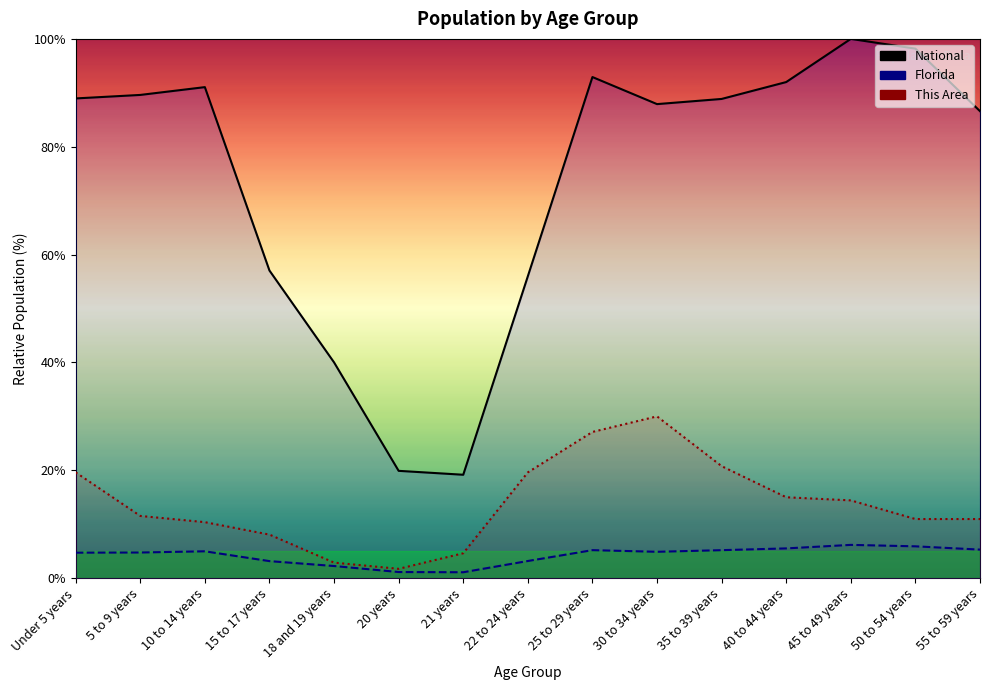

Reading right to left, list all the values displayed in this chart.

National: 55 to 59 years=86.6	50 to 54 years=98.2	45 to 49 years=100.0	40 to 44 years=92.0	35 to 39 years=88.9	30 to 34 years=87.9	25 to 29 years=92.9	22 to 24 years=56.0	21 years=19.2	20 years=19.9	18 and 19 years=40.0	15 to 17 years=57.0	10 to 14 years=91.1	5 to 9 years=89.6	Under 5 years=89.0
Florida: 55 to 59 years=5.3	50 to 54 years=5.9	45 to 49 years=6.2	40 to 44 years=5.5	35 to 39 years=5.2	30 to 34 years=4.9	25 to 29 years=5.2	22 to 24 years=3.2	21 years=1.1	20 years=1.1	18 and 19 years=2.2	15 to 17 years=3.2	10 to 14 years=5.0	5 to 9 years=4.8	Under 5 years=4.7
This Area: 55 to 59 years=11.0	50 to 54 years=11.0	45 to 49 years=14.4	40 to 44 years=15.0	35 to 39 years=20.8	30 to 34 years=30.0	25 to 29 years=27.1	22 to 24 years=19.6	21 years=4.6	20 years=1.7	18 and 19 years=2.9	15 to 17 years=8.1	10 to 14 years=10.4	5 to 9 years=11.5	Under 5 years=19.6